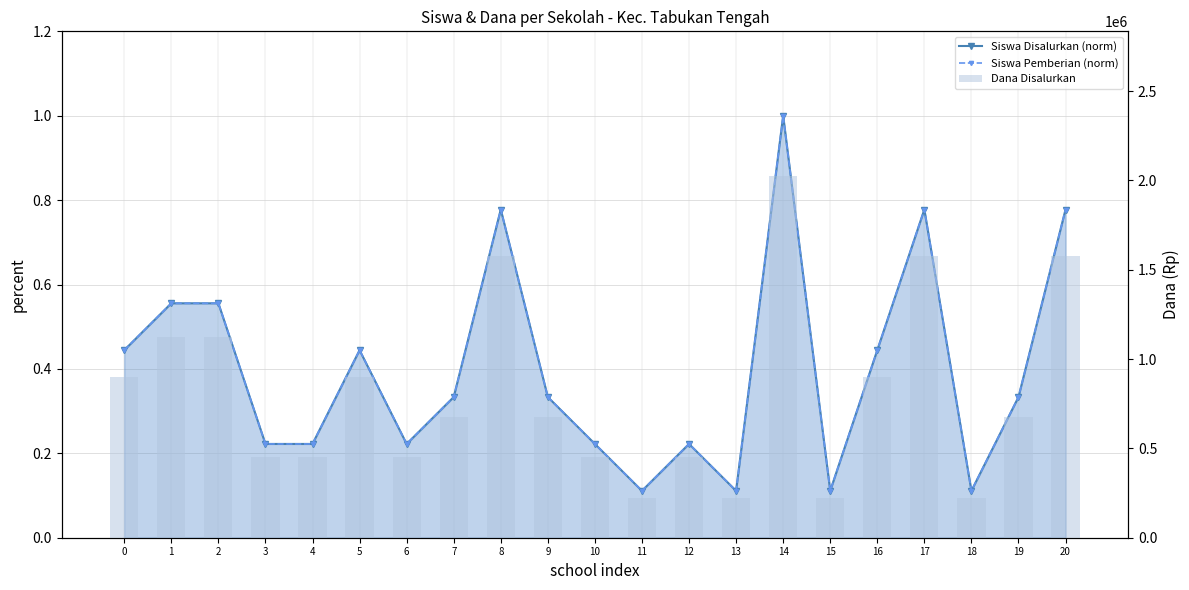

At 17, list the series in order from smallest to largest.

Siswa Disalurkan (norm), Siswa Pemberian (norm), Dana Disalurkan